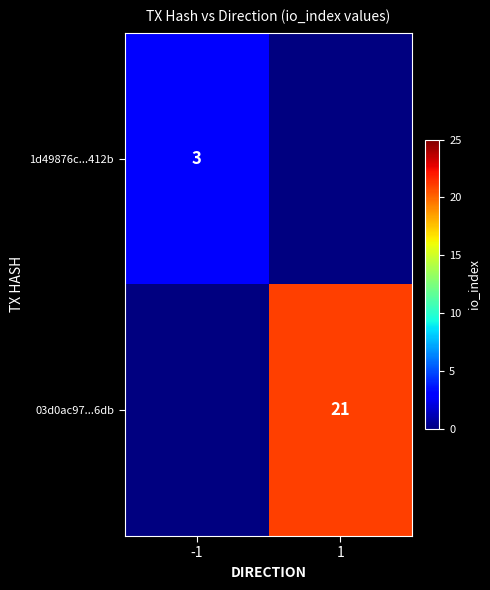

The value of 1d49876c...412b at -1 is 3. True or false?

True